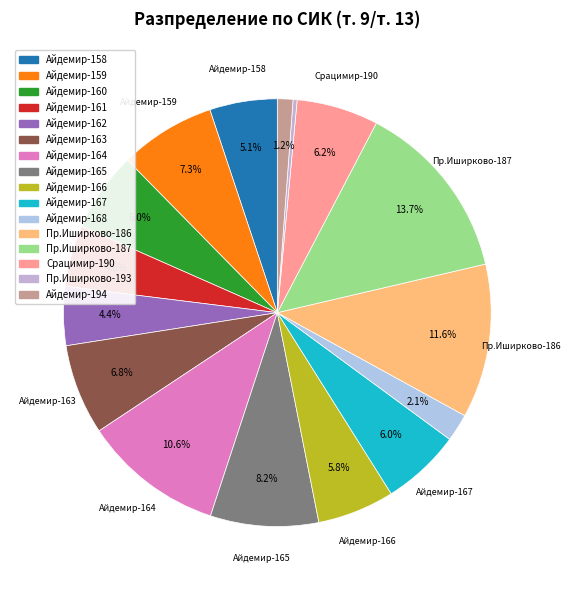

Does any single category account for the majority?

No